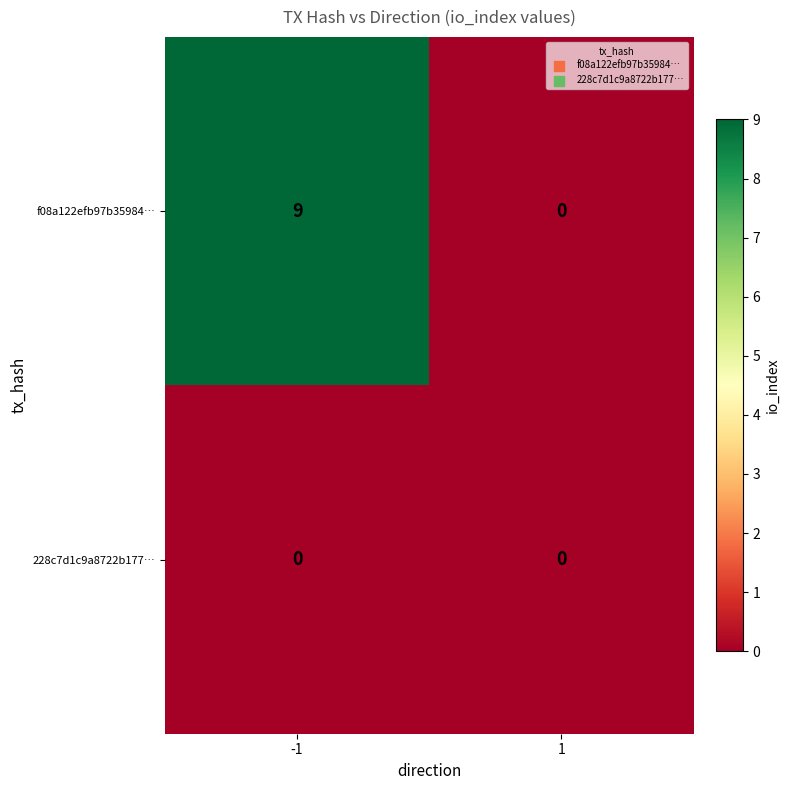

At which category is the sum across all series the highest?

-1